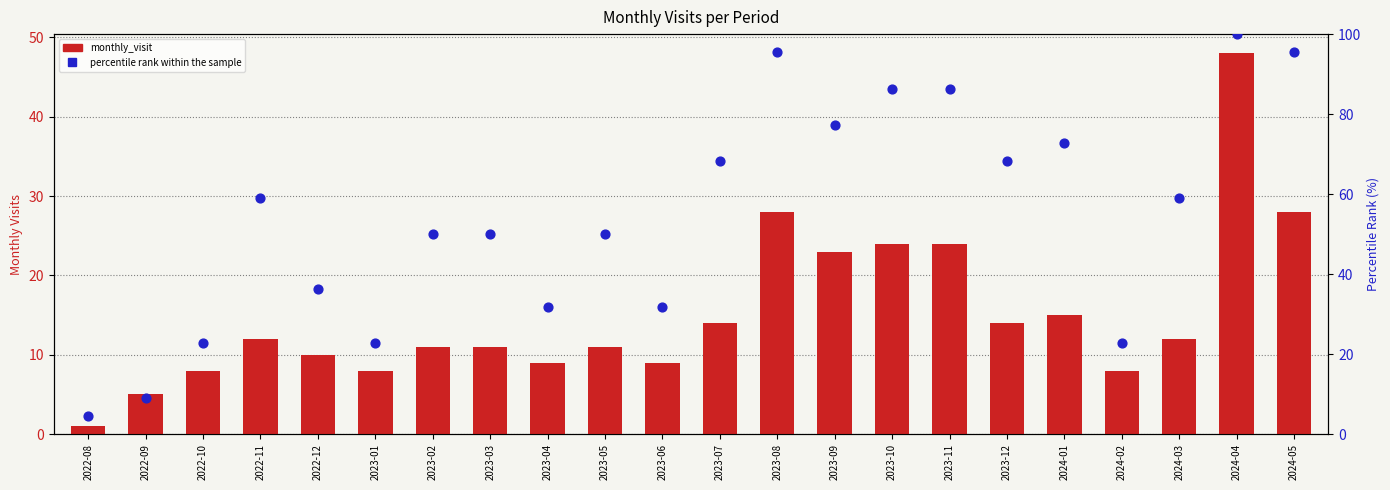

Which series reaches the maximum Y coordinate?

percentile rank within the sample